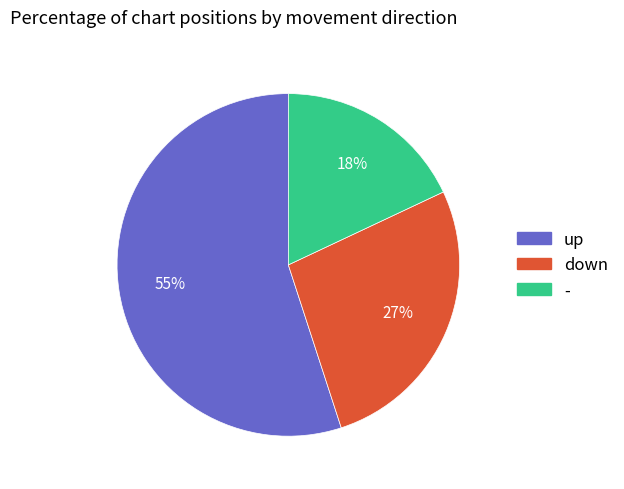

What is the ratio of the value at up to the value at down?

2.0